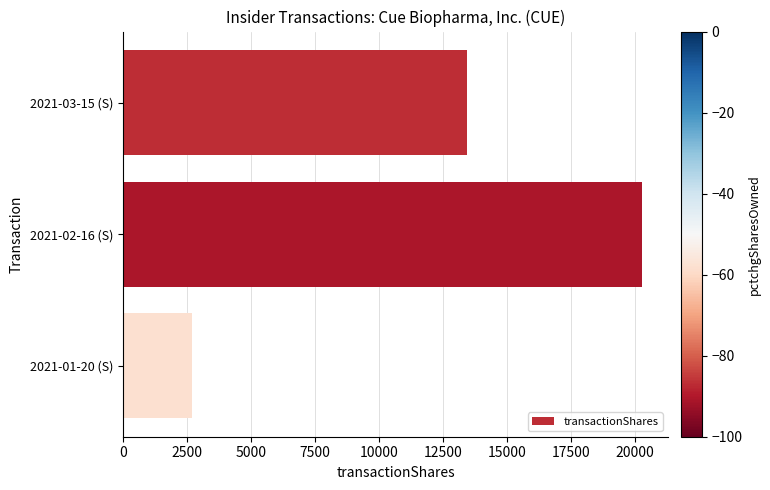

Reading top to bottom, extract all data points from this chart.

2021-03-15 (S)=13439	2021-02-16 (S)=20274	2021-01-20 (S)=2720